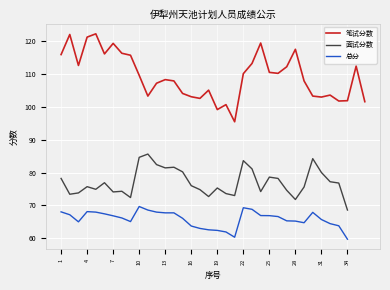

The value of 总分 at 36 is 21.9. True or false?

False